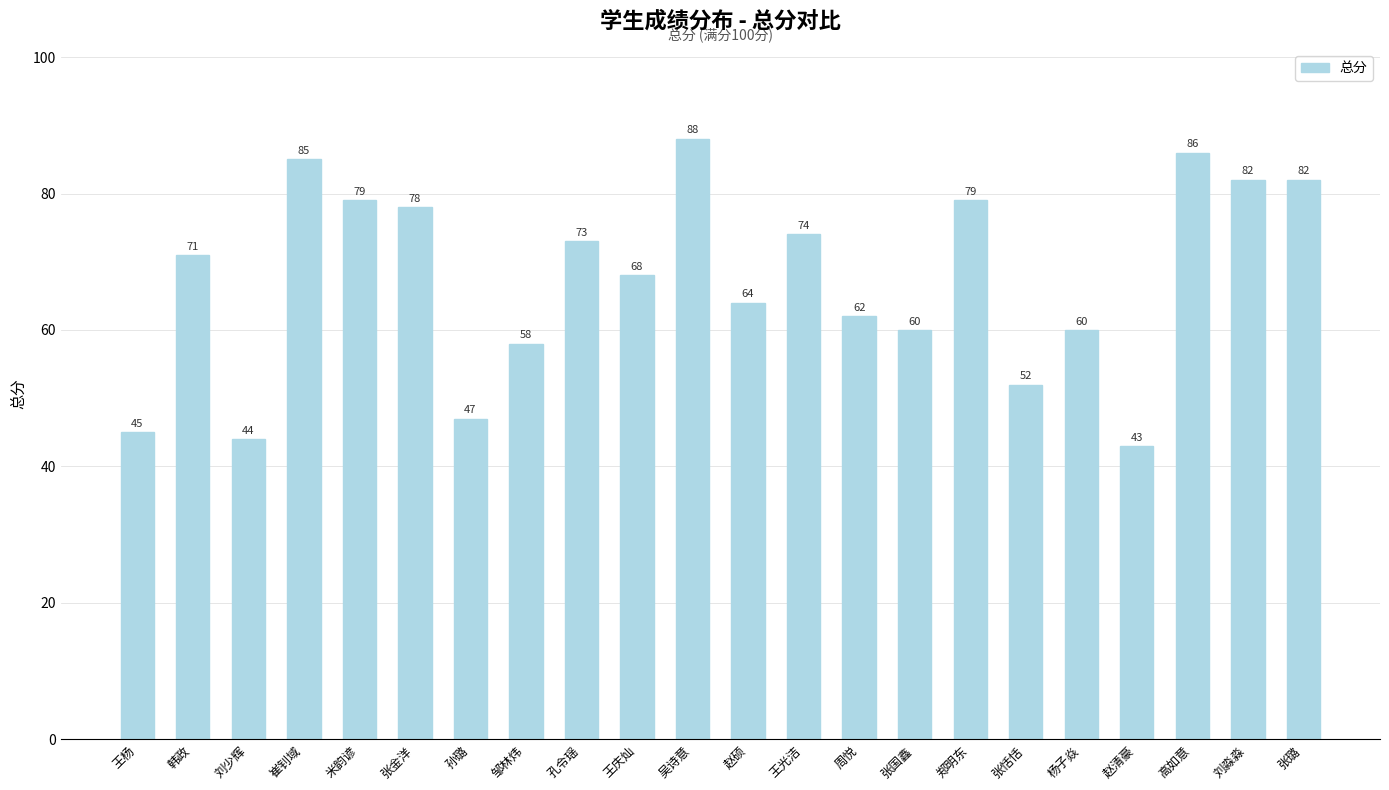

Which label corresponds to the smallest value in the chart?

赵清豪